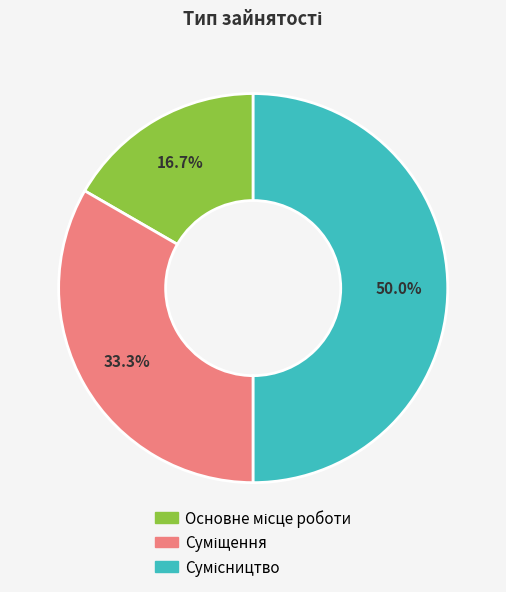

How many slices are in this pie chart?

3